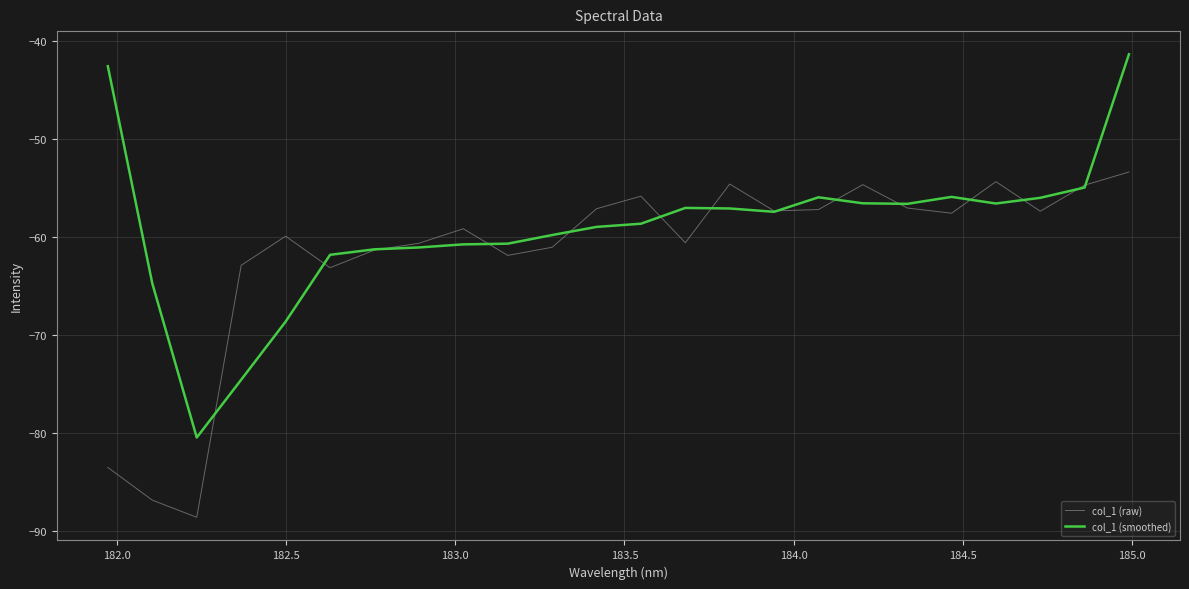

In col_1 (raw), how many points are lower than both neighbors (excluding endpoints)?

7